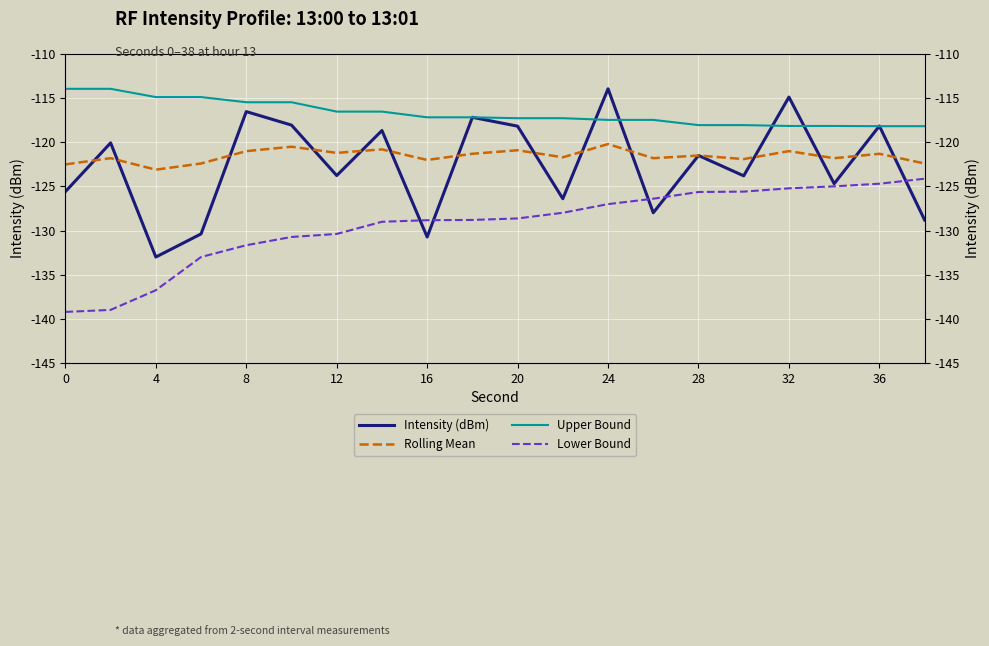

True or false: Lower Bound and Upper Bound intersect in this chart.

False